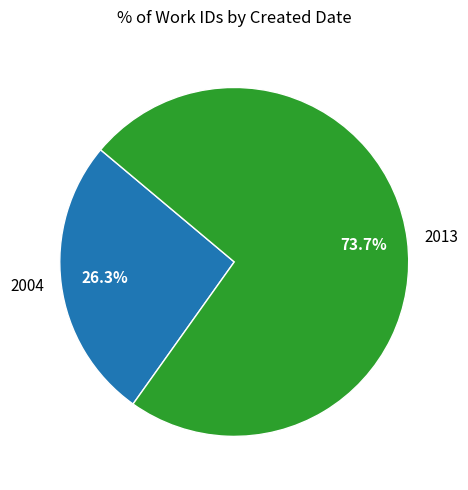

What is the ratio of the value at 2013 to the value at 2004?

2.8